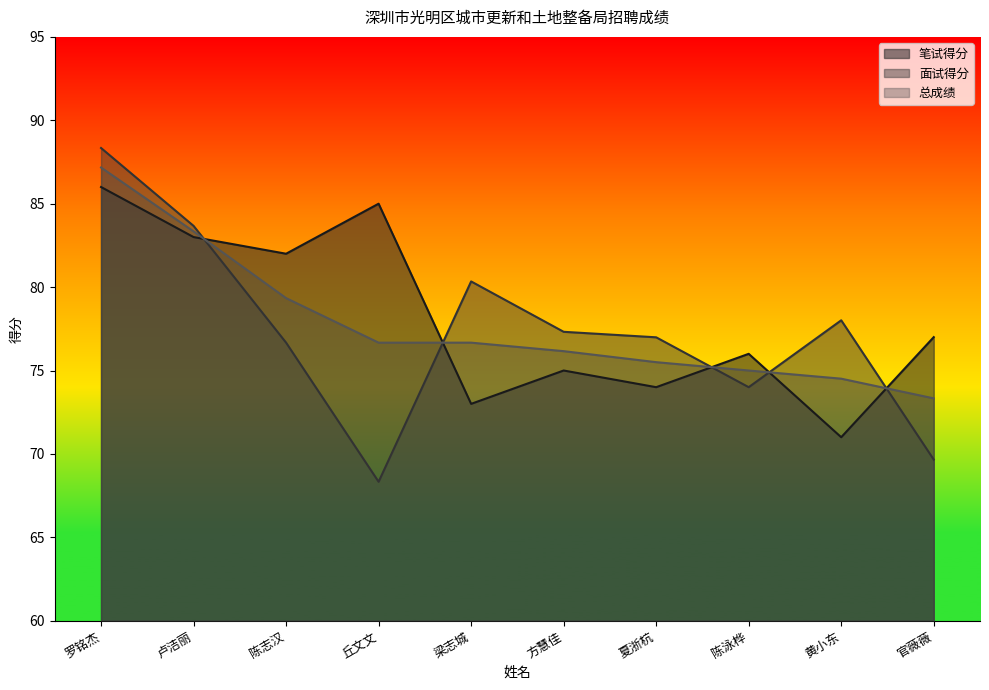

What is the value of the 面试得分 point at the 9th from the left?

78.0